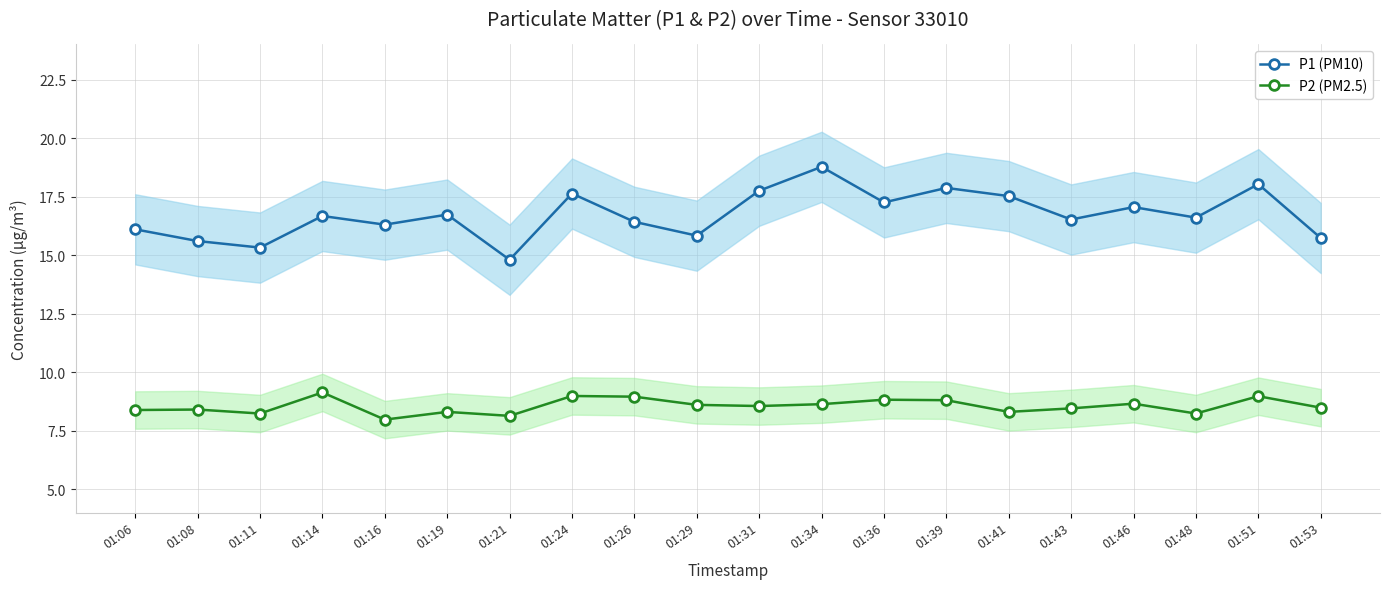

The P2 (PM2.5) series shows 8.7 at 01:46. True or false?

True